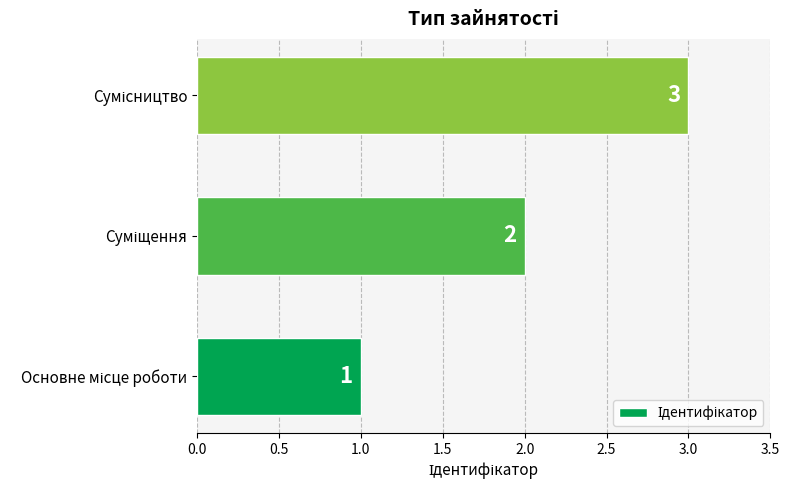

How many values are between 1 and 3?

3